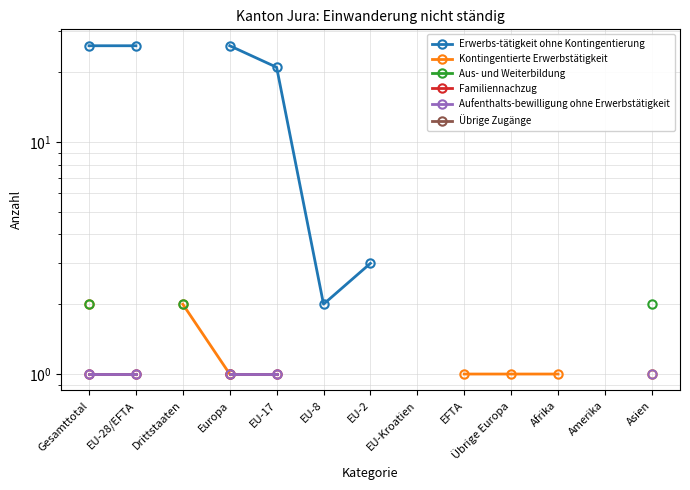

What is the label of the 3rd point from the right?

Afrika